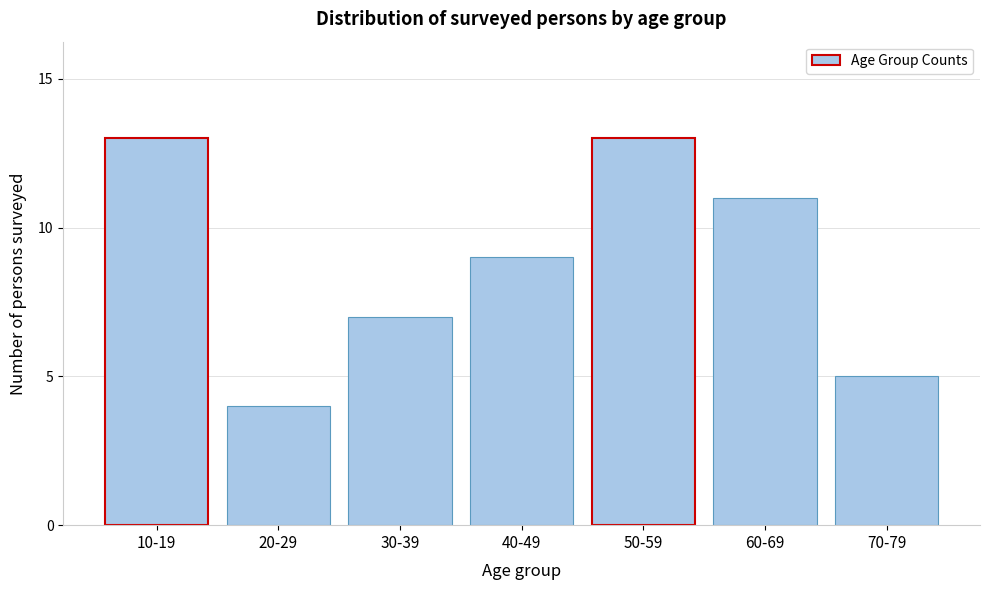

Reading left to right, extract all data points from this chart.

10-19=13	20-29=4	30-39=7	40-49=9	50-59=13	60-69=11	70-79=5